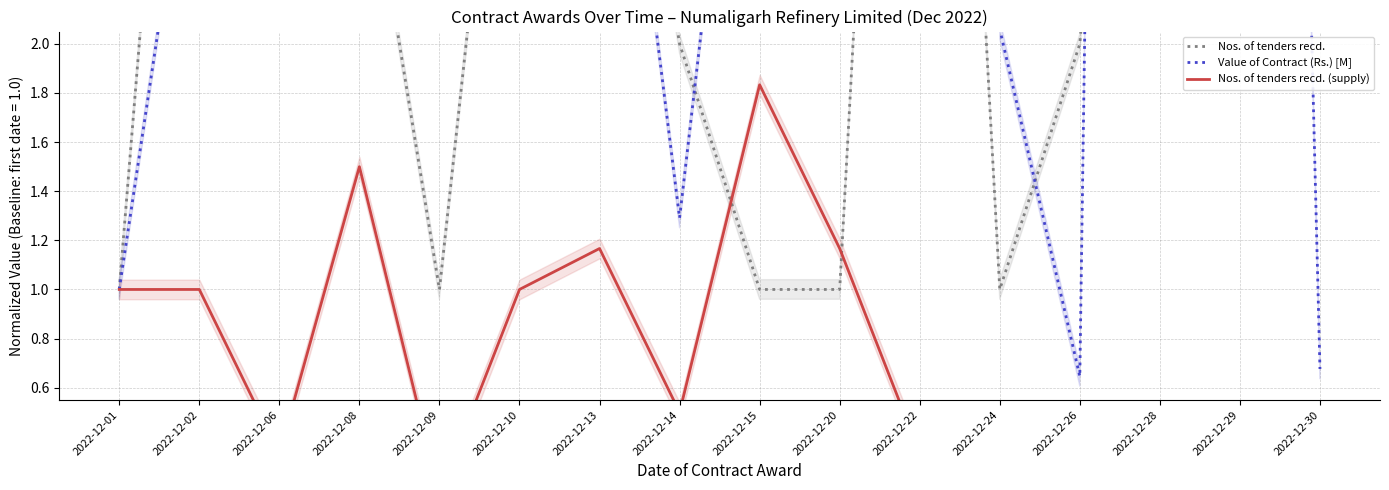

What value does the Nos. of tenders recd. series have at 2022-12-26?

2.0